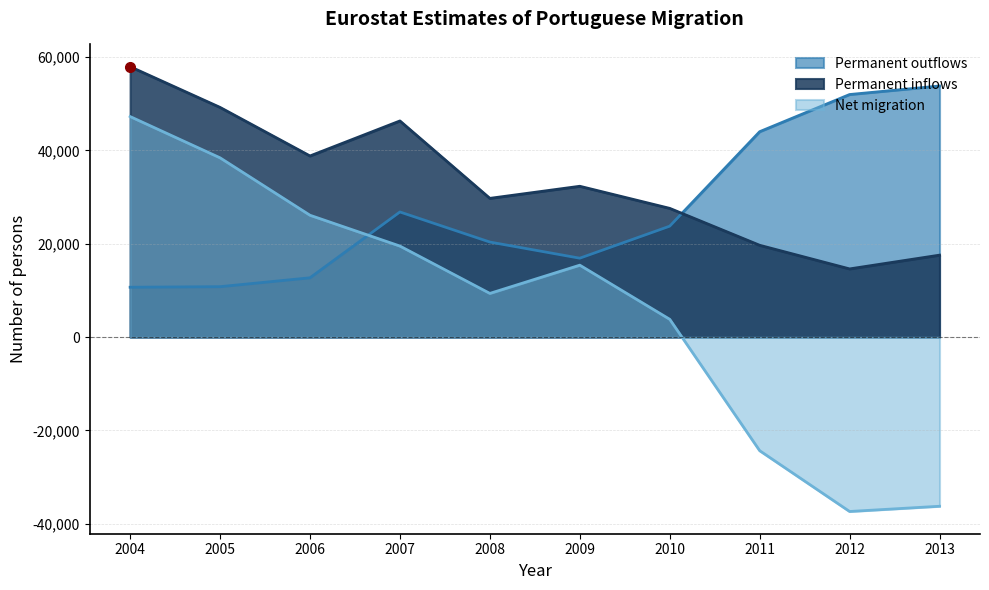

How many lines are shown in the chart?

3